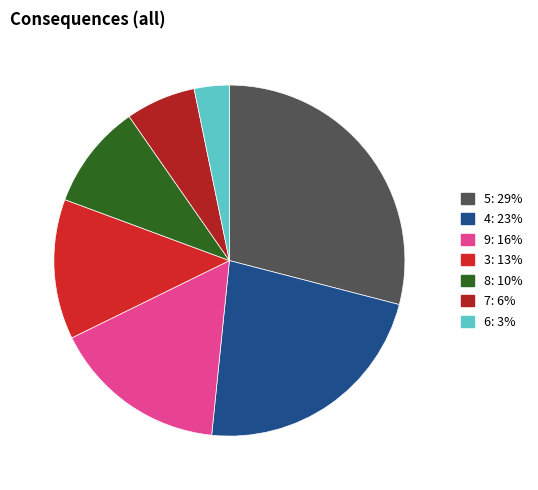

Count the number of slices in the pie.

7